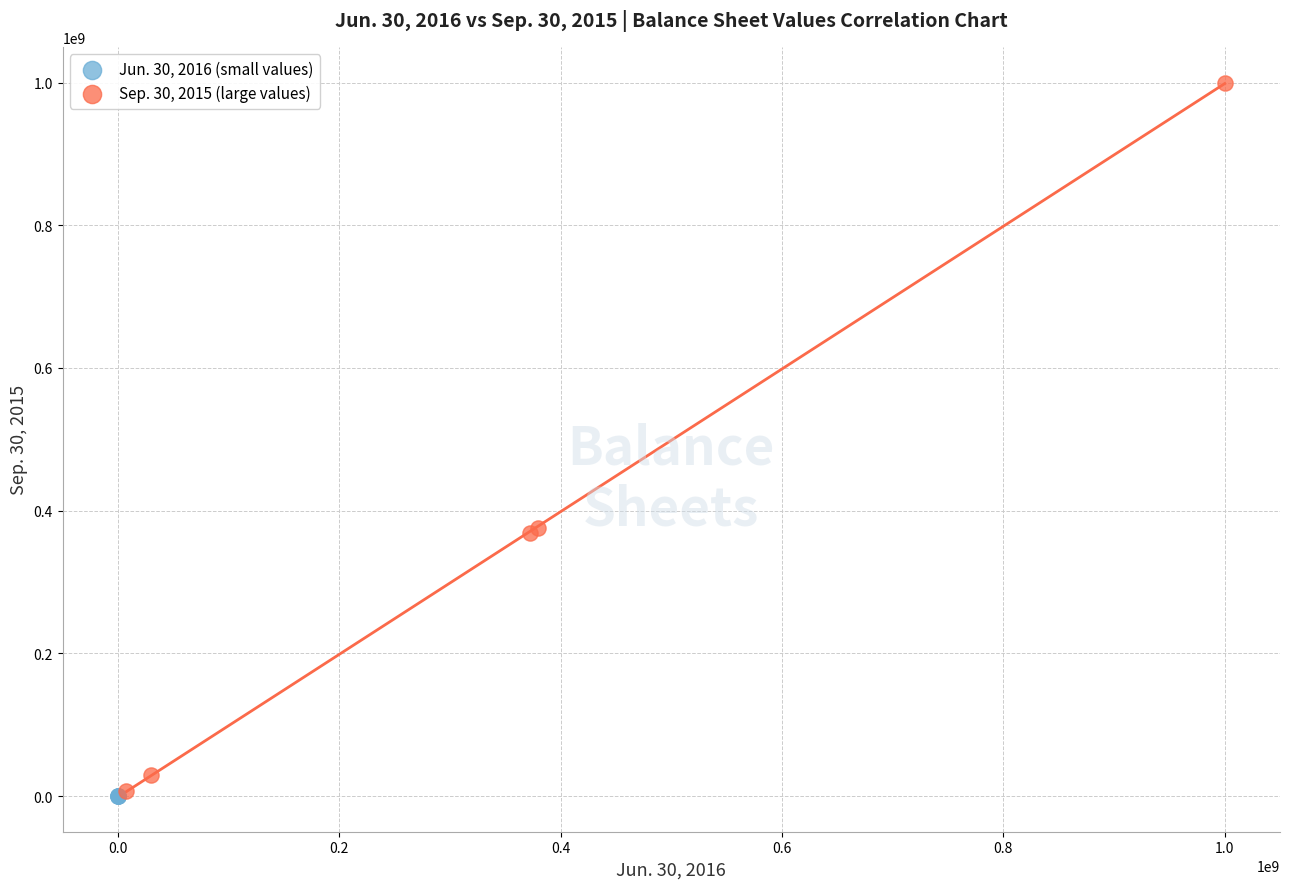

Which series has the widest spread of Y values?

Sep. 30, 2015 (large values)